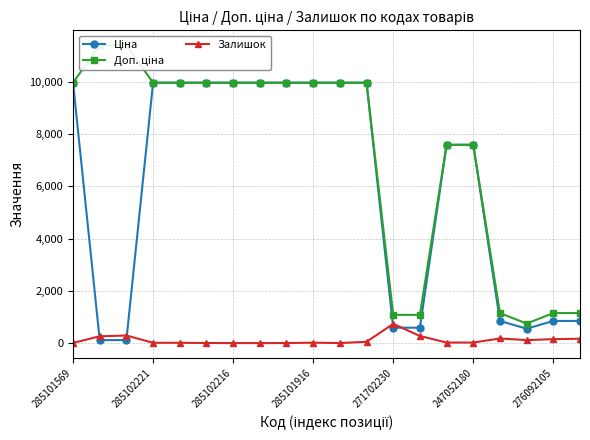

Does the chart display data point markers on the line(s)?

Yes